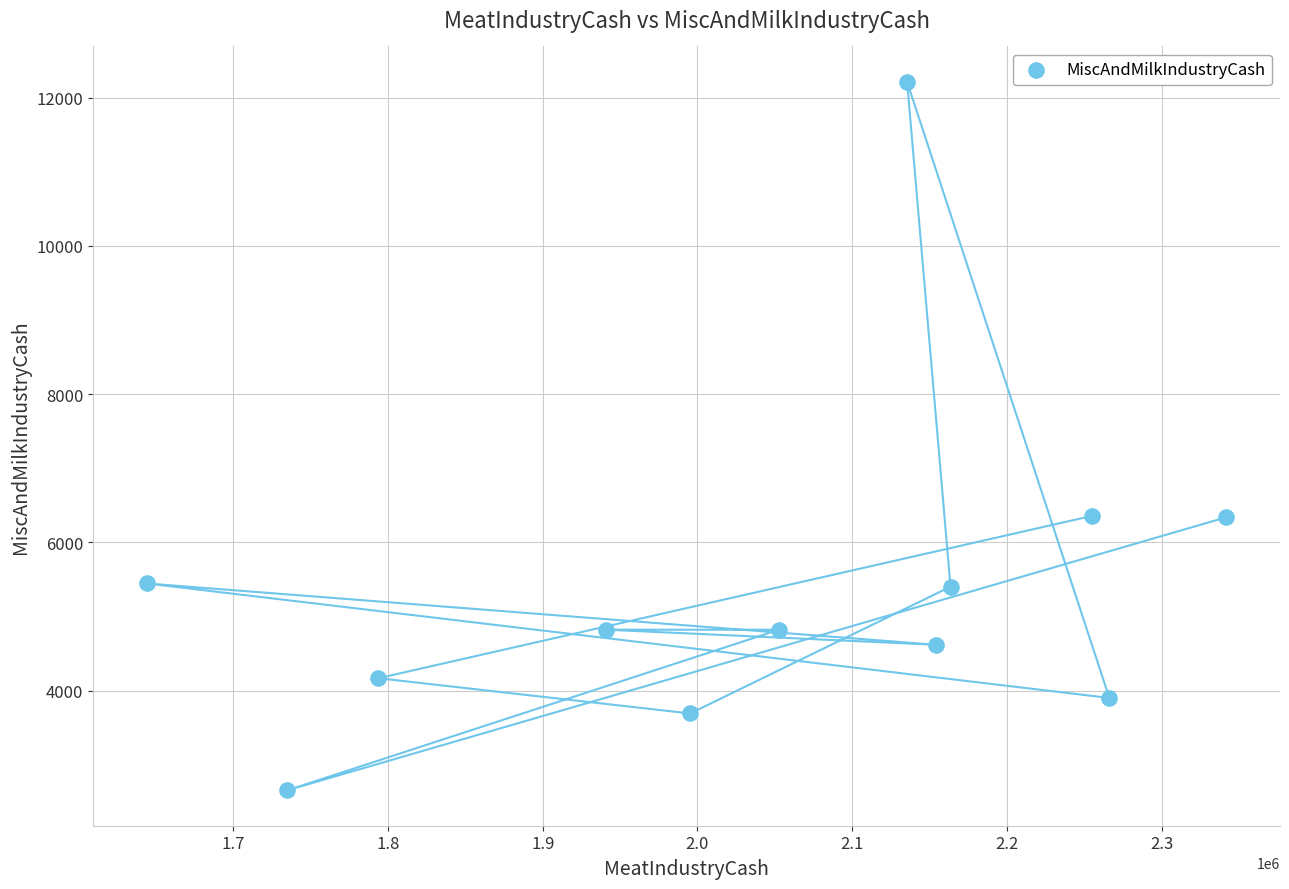

What is the range of X values (max minus min)?

697473.4